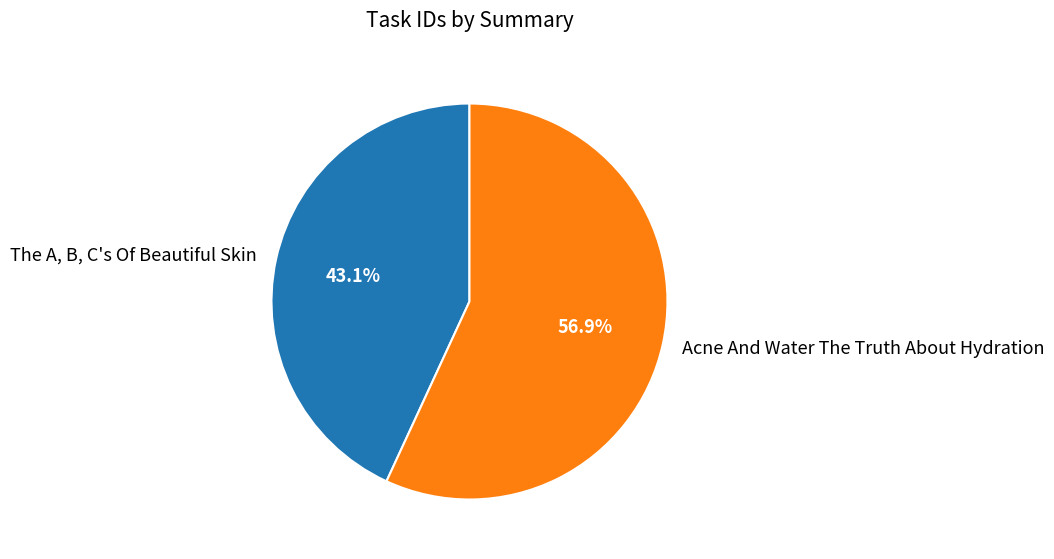

Which slice is the smallest?

The A, B, C's Of Beautiful Skin